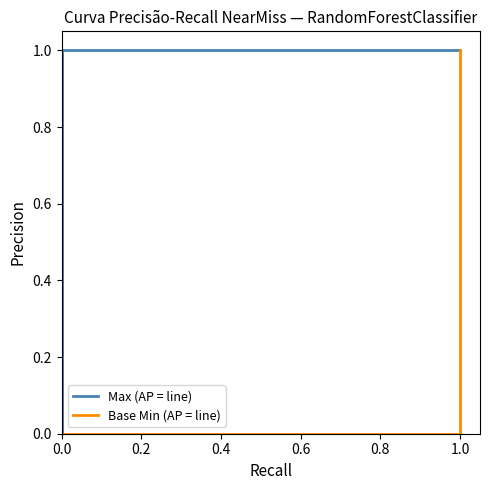

Does the chart display data point markers on the line(s)?

No